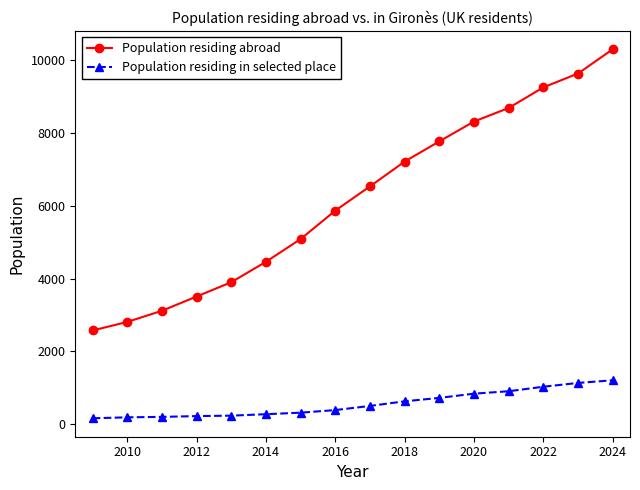

Which series has the widest spread of values?

Population residing abroad